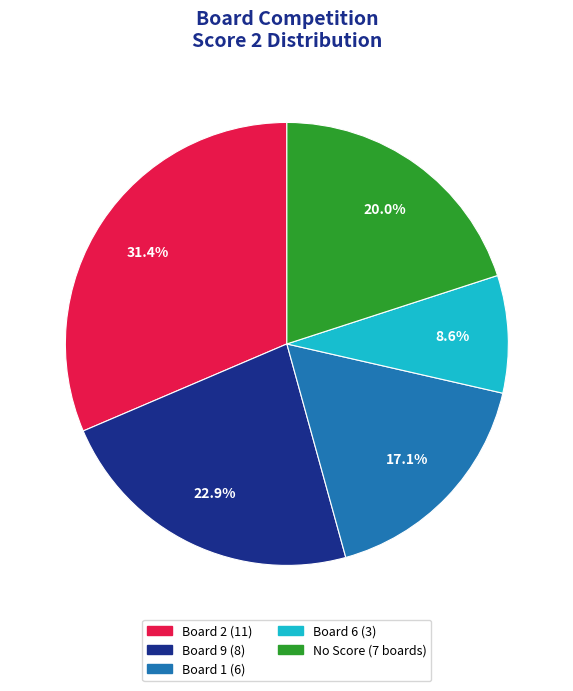

Does any single category account for the majority?

No